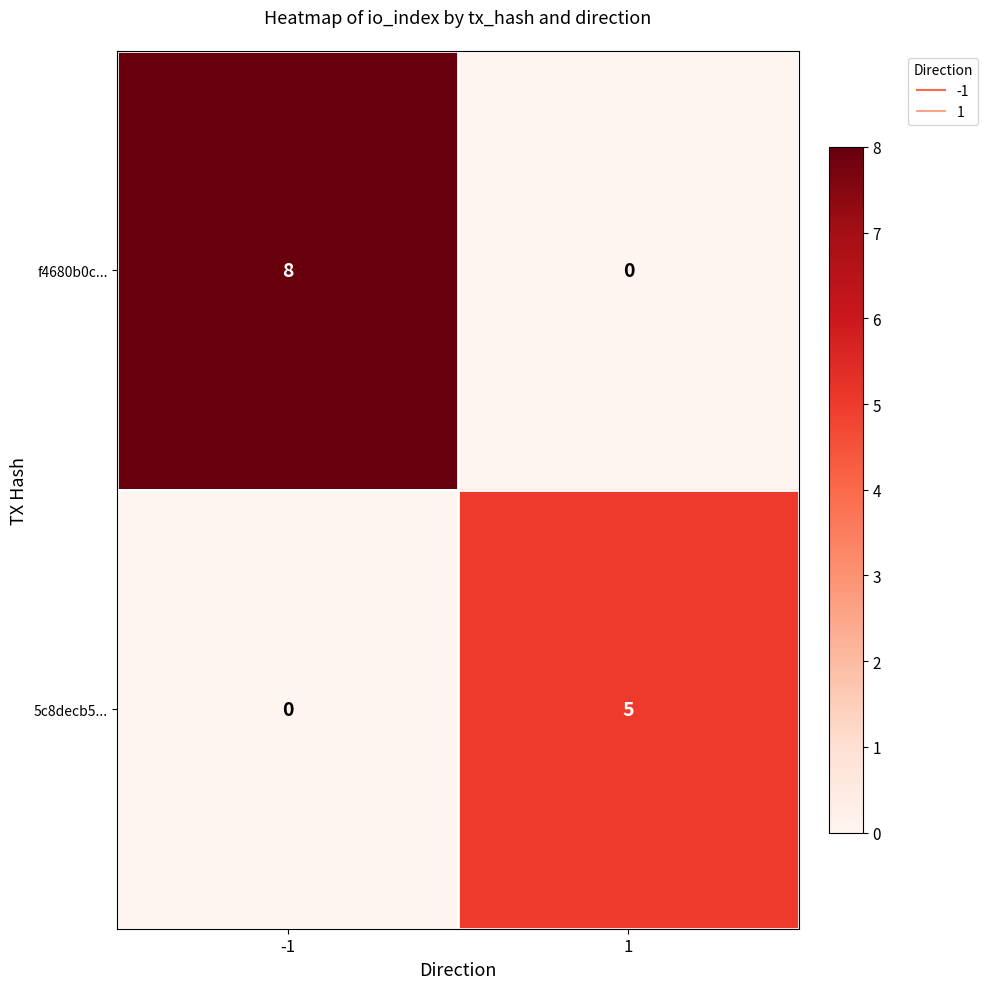

List the series in order of their peak value, lowest first.

5c8decb5..., f4680b0c...